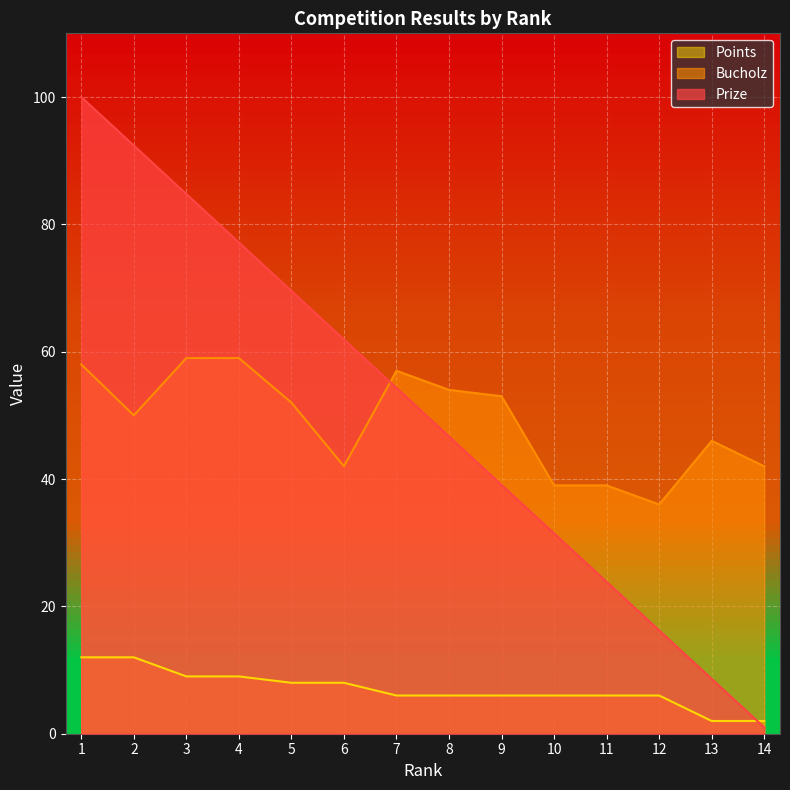

At which label does Prize reach its peak?

1